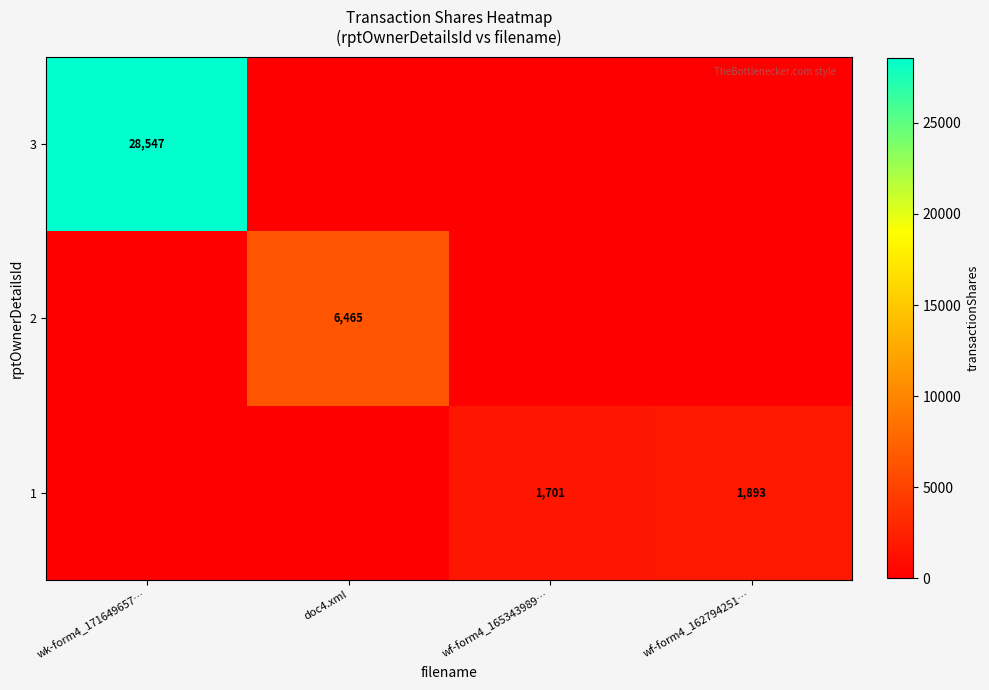

At which category is the sum across all series the highest?

wk-form4_171649657…